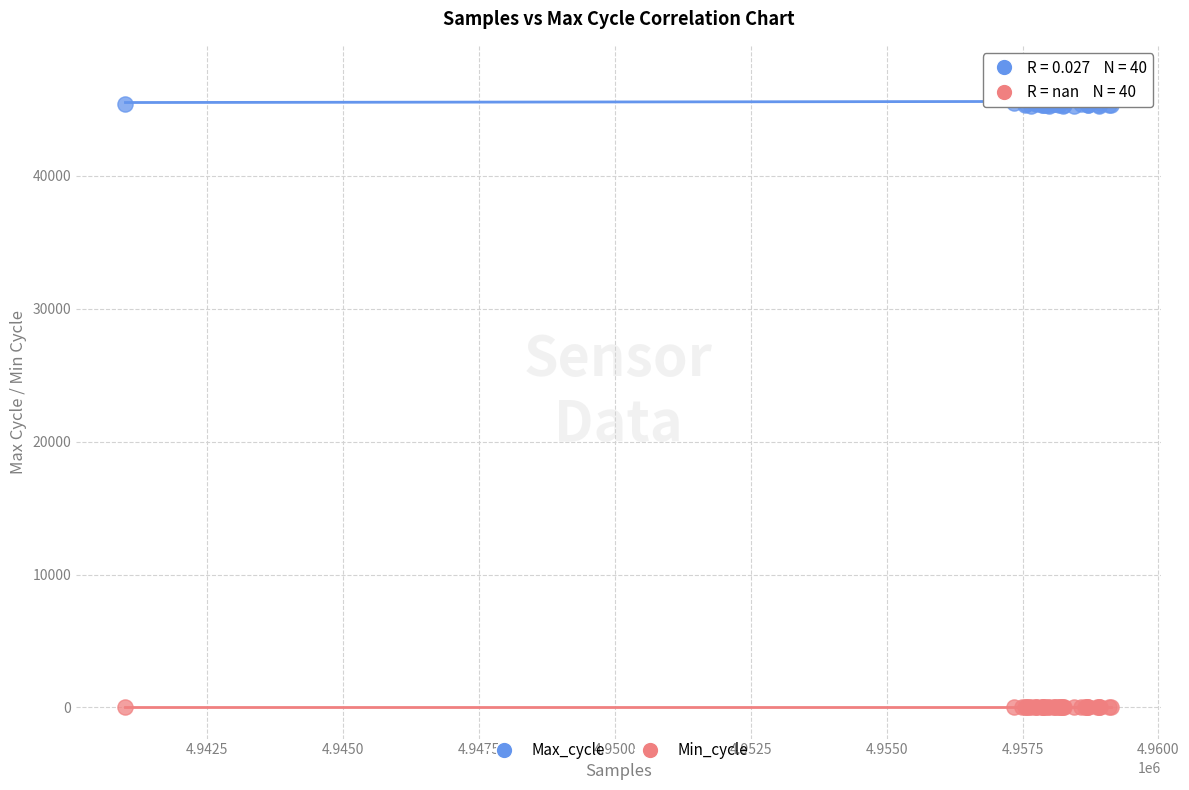

Which series reaches the maximum Y coordinate?

Max_cycle